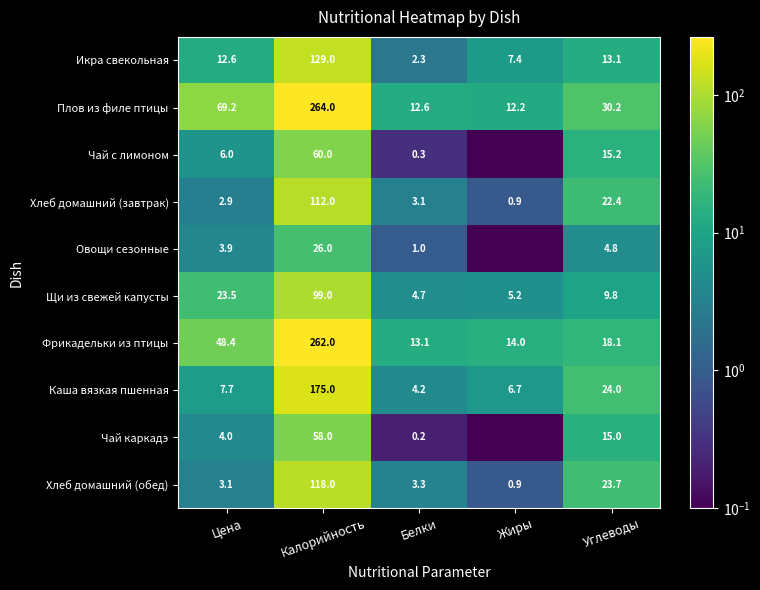

Which has a higher value, Белки or Калорийность?

Калорийность